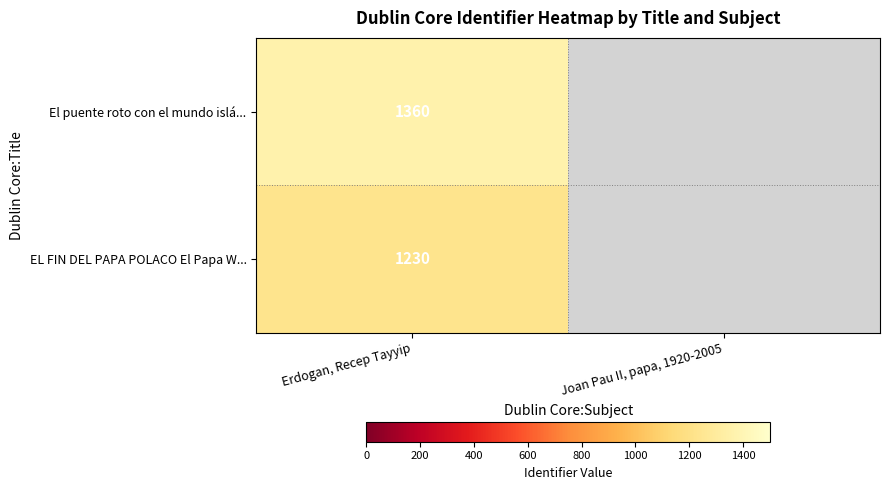

At which category does the chart reach its peak across all series?

Erdogan, Recep Tayyip